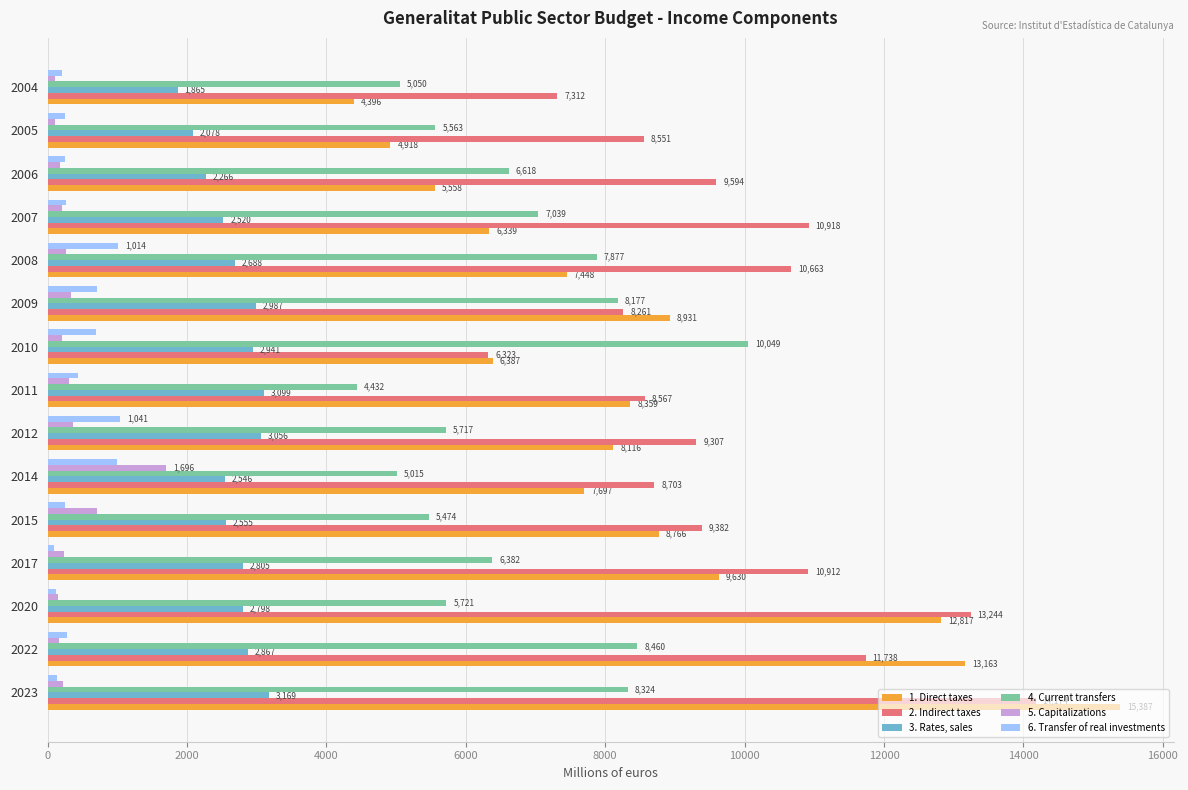

The 1. Direct taxes series shows 8931.3 at 2009. True or false?

True